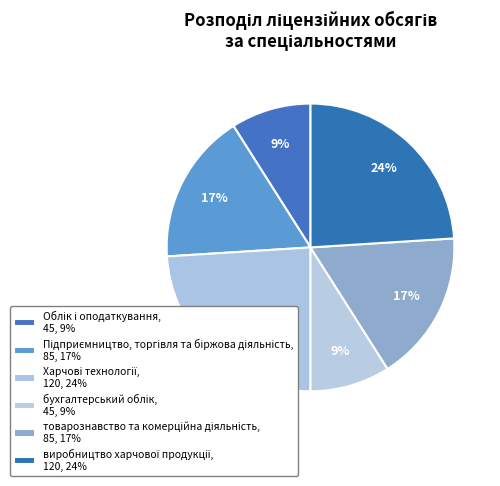

Rank the categories by value from lowest to highest.

Облік і оподаткування, бухгалтерський облік, Підприємництво, торгівля та біржова діяльність, товарознавство та комерційна діяльність, Харчові технології, виробництво харчової продукції